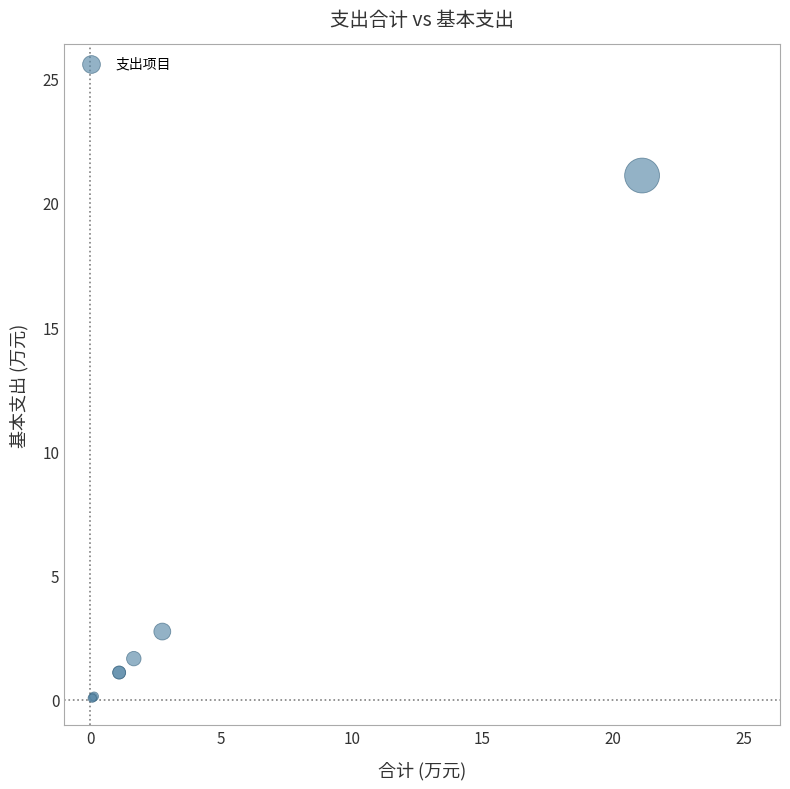

What Y value in the scatter plot is closest to 10?

2.8